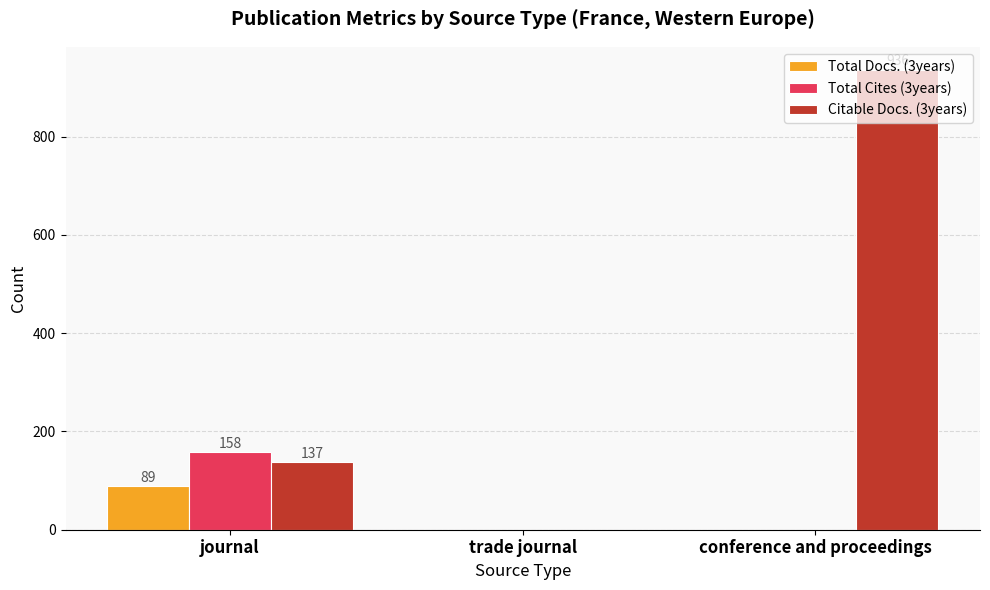

The value of Total Docs. (3years) at conference and proceedings is 0. True or false?

True